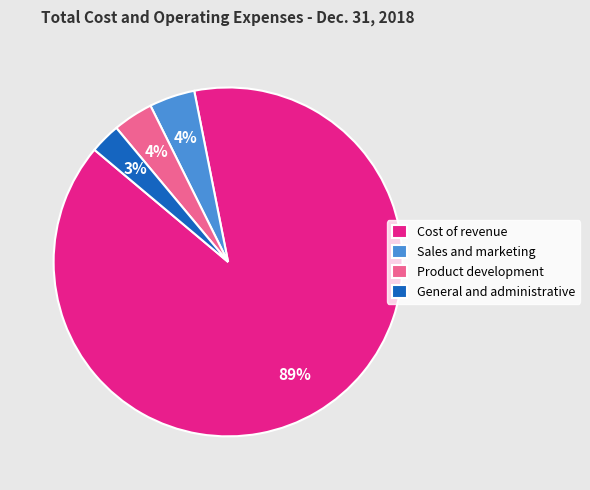

The Sales and marketing slice represents 4% of the pie. True or false?

True